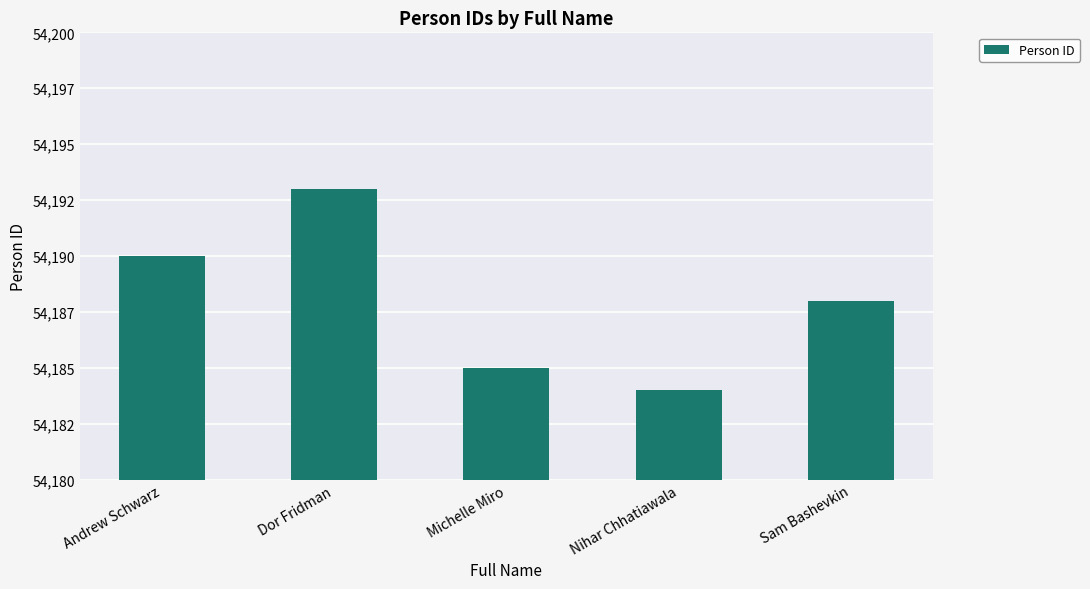

What is the difference between the second highest and second lowest values?

5